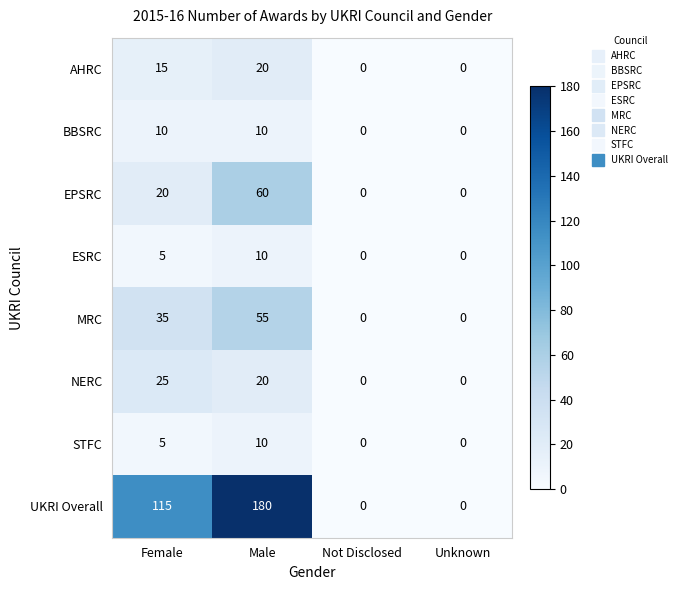

The EPSRC series shows 20 at Female. True or false?

True